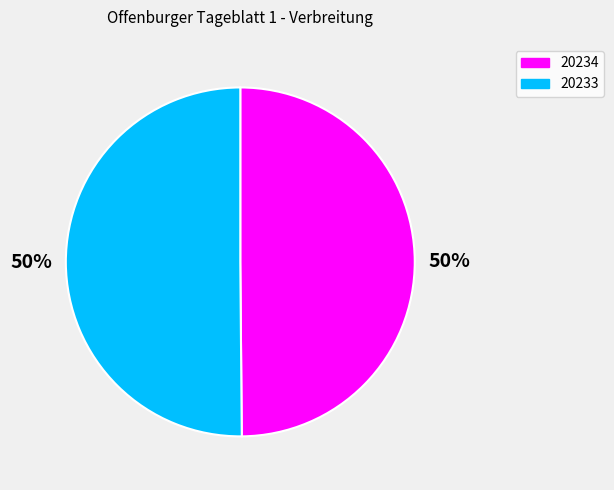

Is the sum of 20234 and 20233 greater than half?

Yes